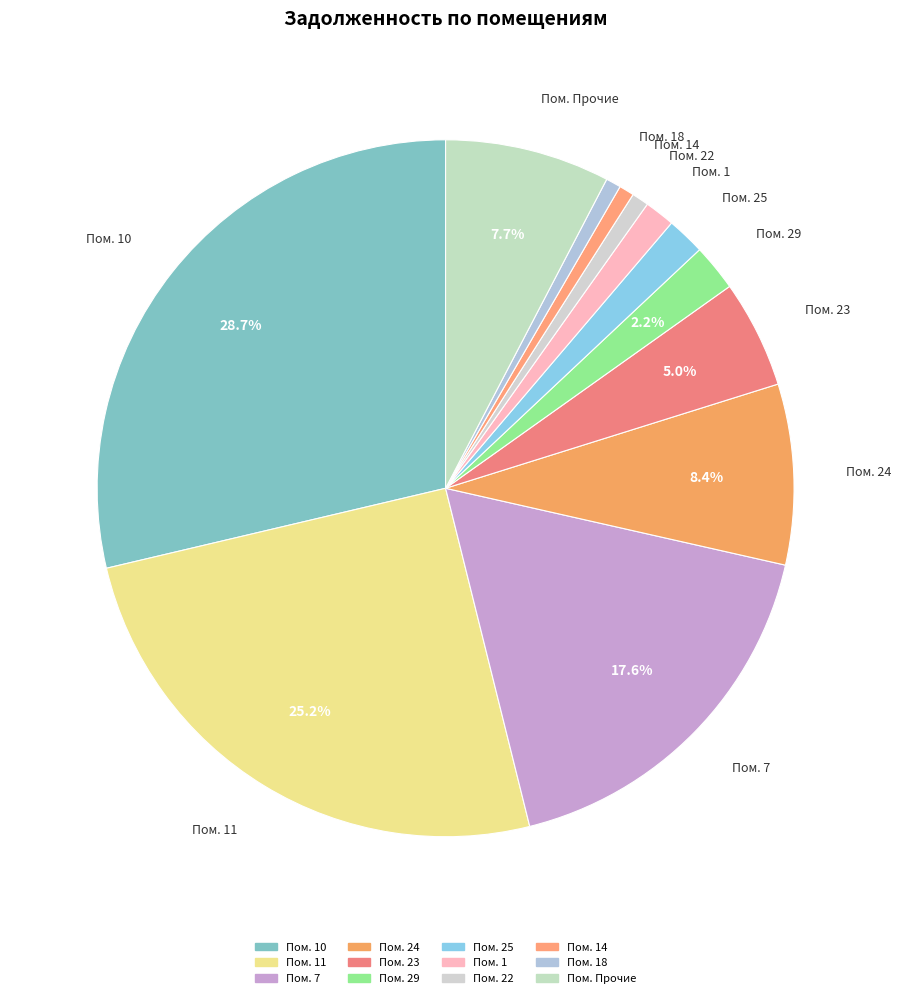

To the nearest percent, what is the difference between the largest and smallest slice percentages?

28%